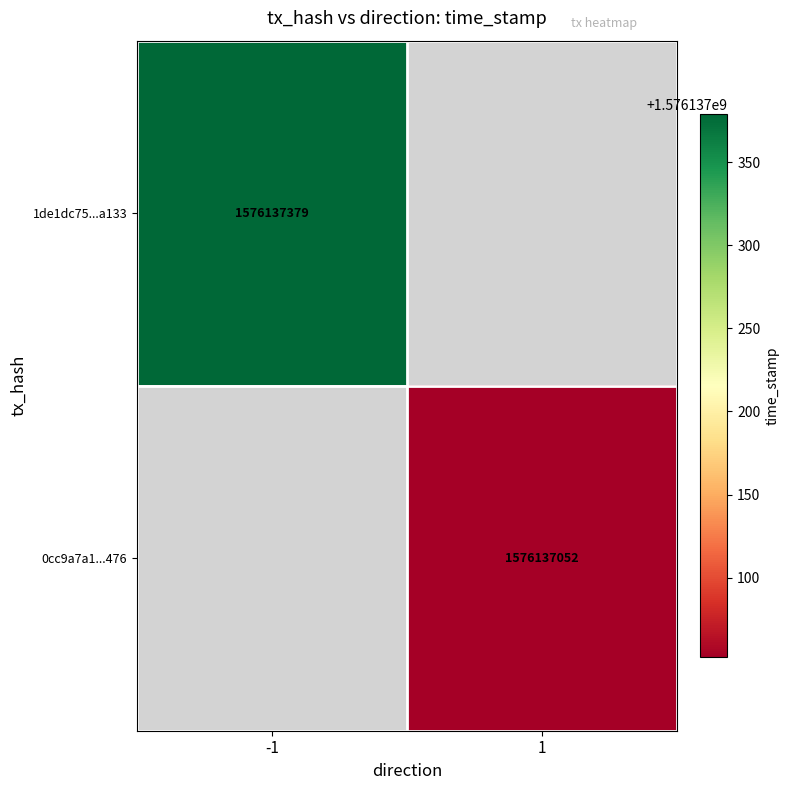

Reading left to right, extract all data points from this chart.

1de1dc75b4d5bddf0748f919fde20d318a7a133: 0=-1	1=1576137379
0cc9a7a164ddf726fca17d53d4e90607c5ab476: 0=1	1=1576137052